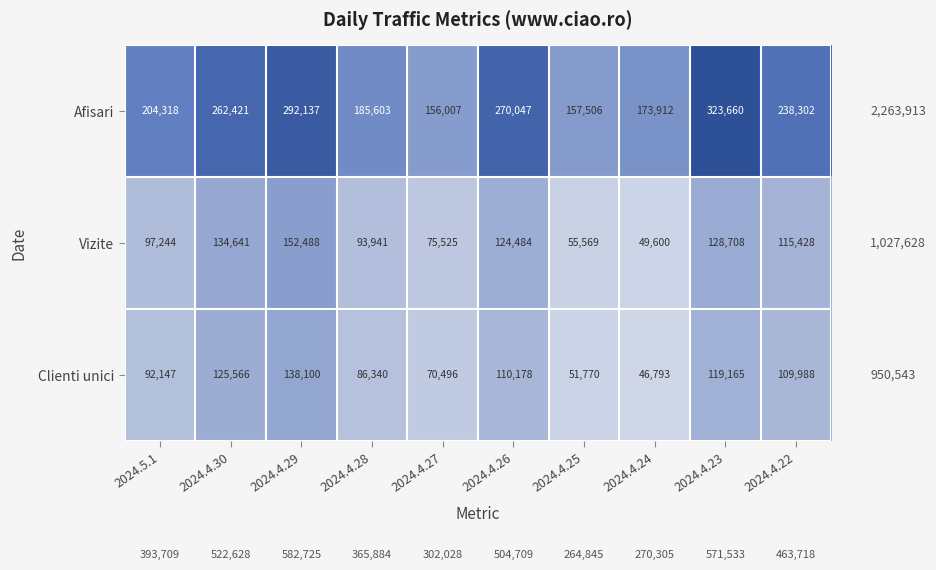

What is the difference between the maximum and minimum values in the Vizite series?

102888